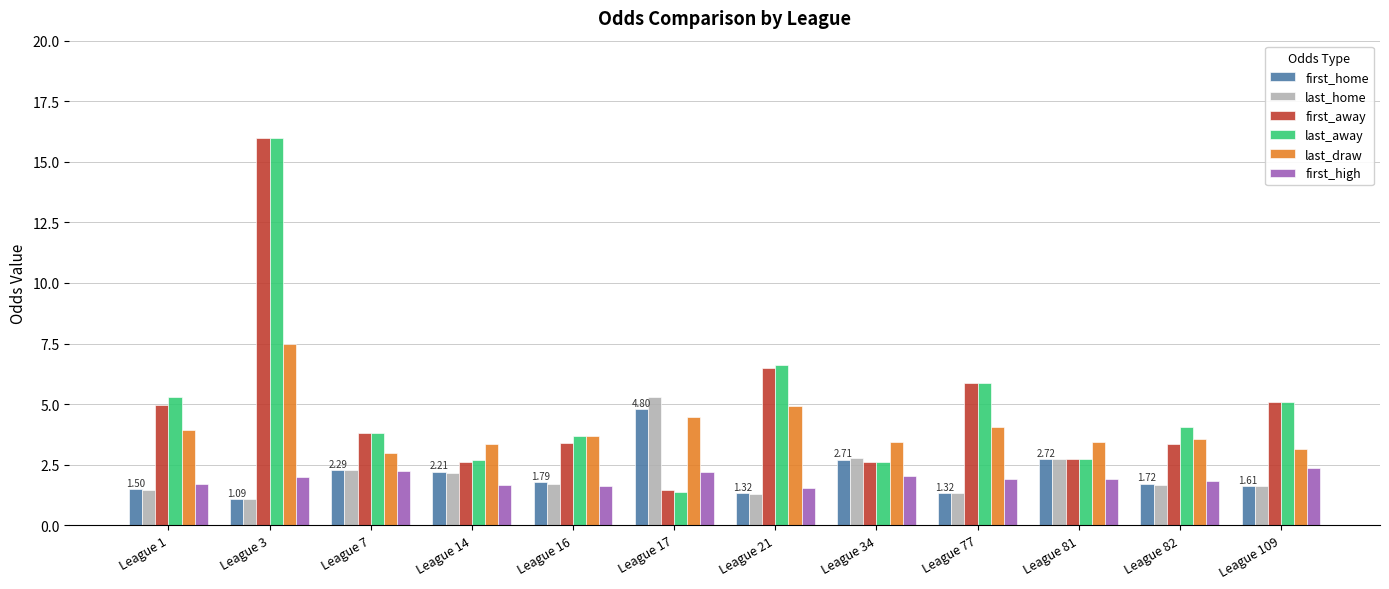

What is the difference between the highest and lowest values at League 7?

1.6